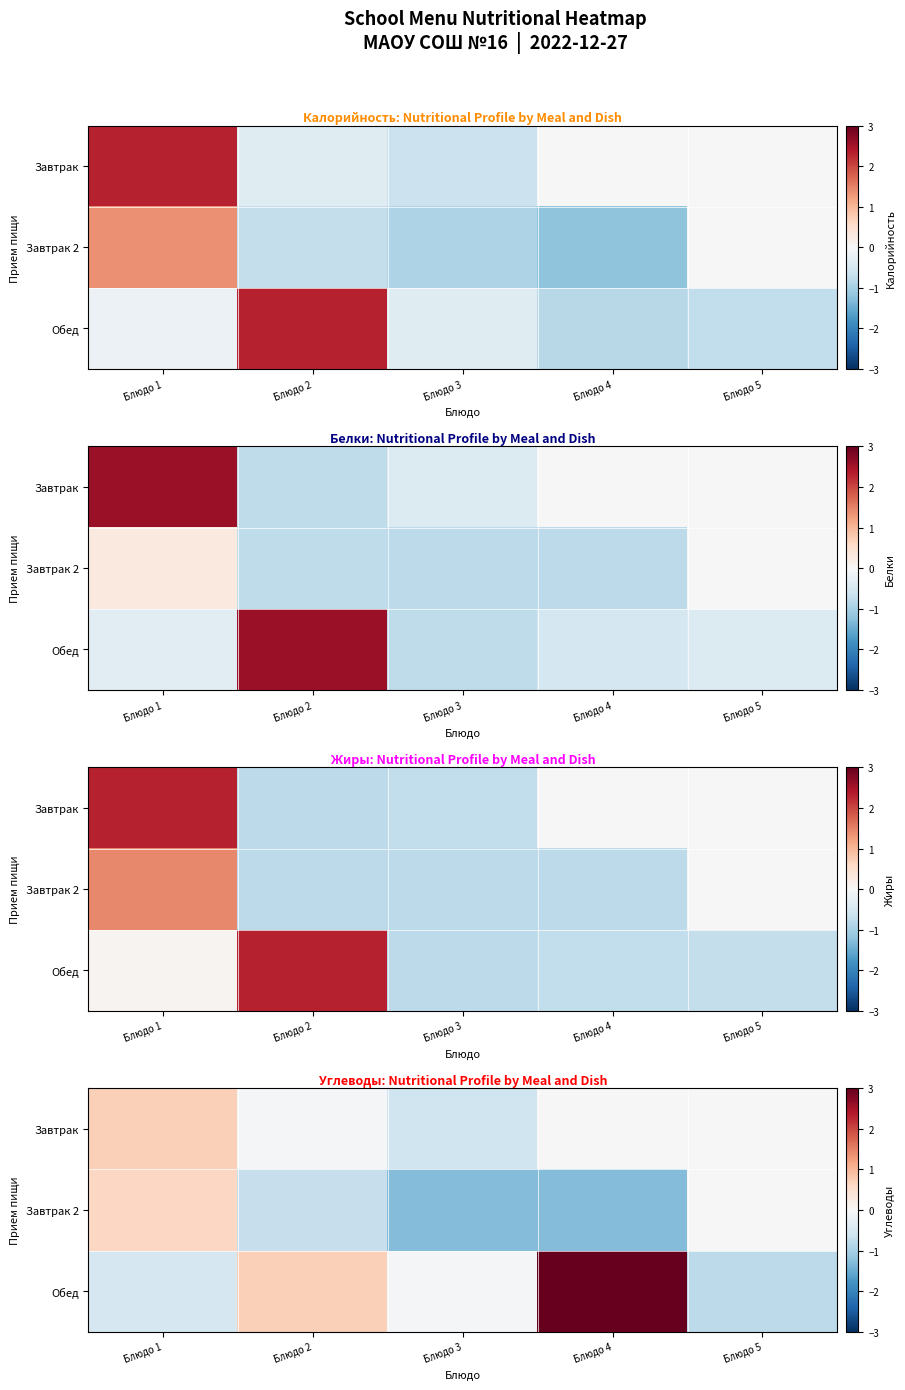

Rank the categories by Завтрак 2 value from lowest to highest.

Блюдо 3, Блюдо 4, Блюдо 2, Блюдо 5, Блюдо 1